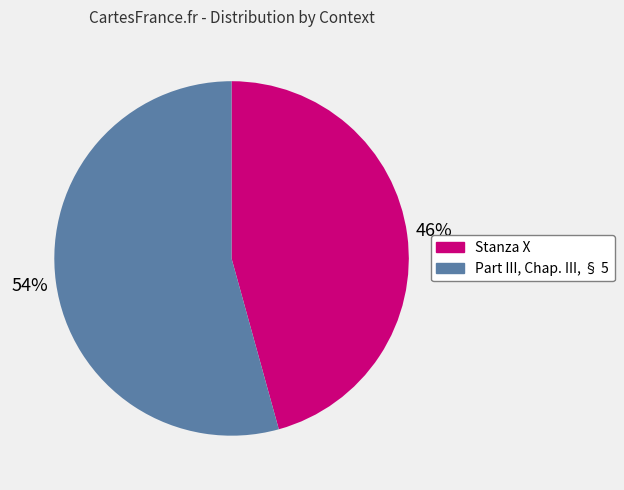

To the nearest percent, what percentage of the pie is Stanza X?

46%